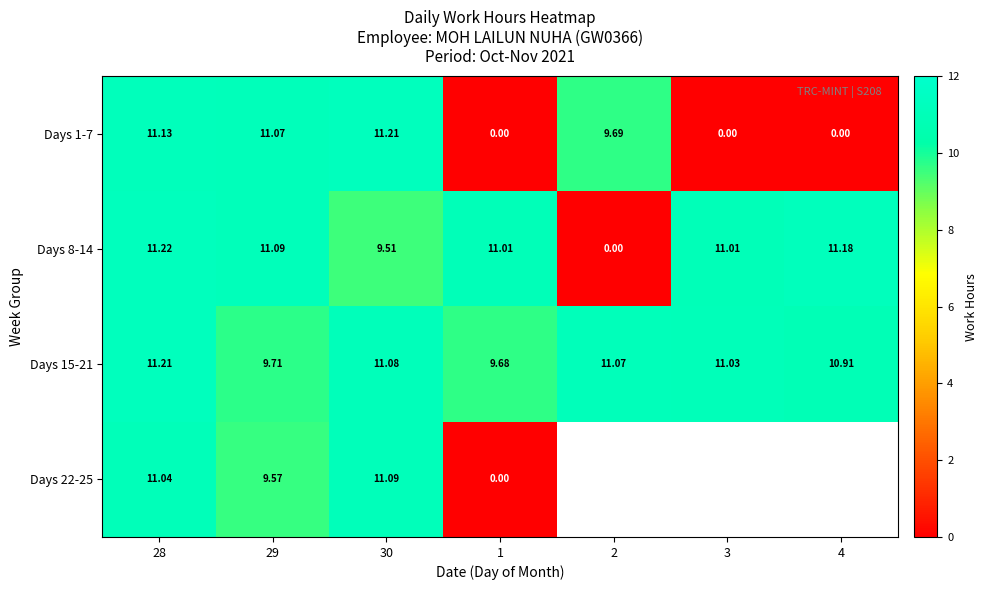

What is the maximum value for Days 15-21?

11.2